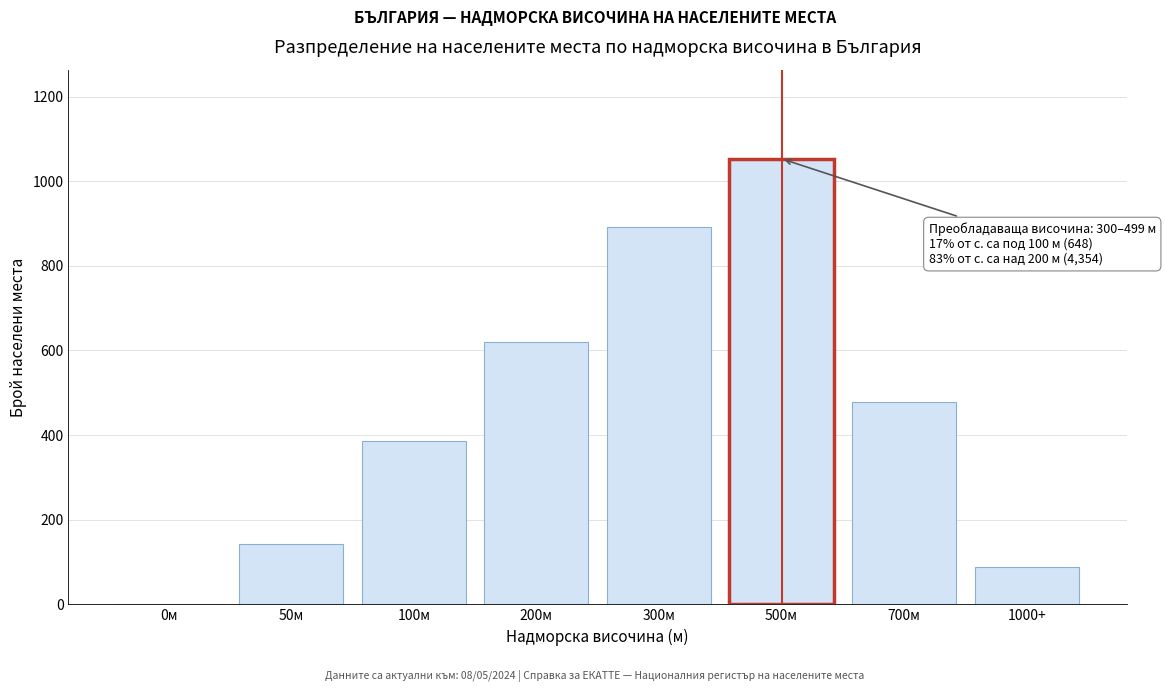

Reading right to left, what are all the values shown in this chart?

1000+=89	700м=478	500м=1053	300м=892	200м=621	100м=387	50м=142	0м=0